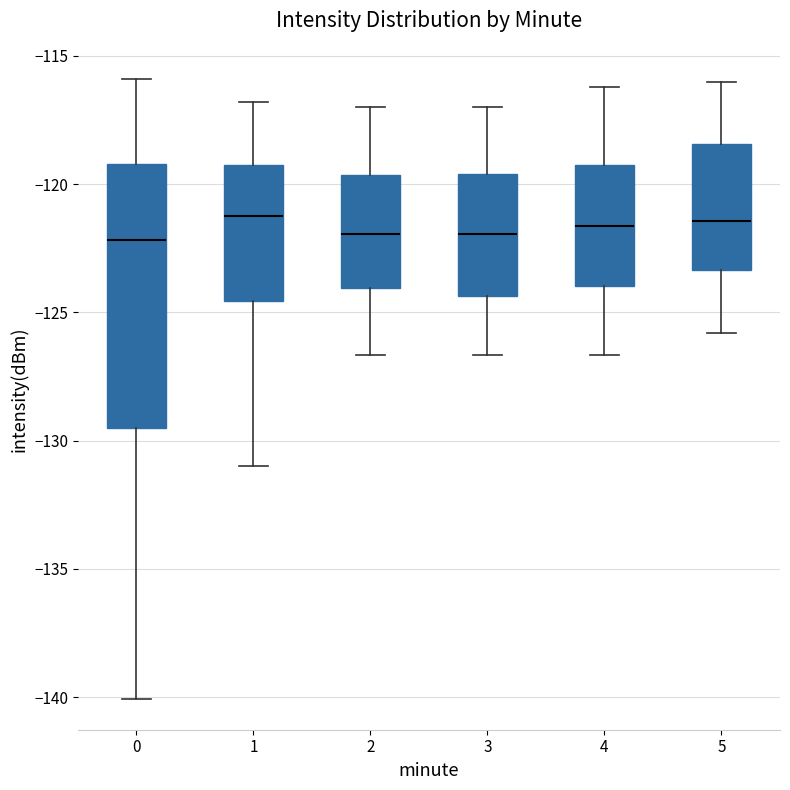

Where does the median line of the box at x = 0 sit on the y-axis? The values are not printed on the chart, so give them approximately, as read against the axis.

-122.0